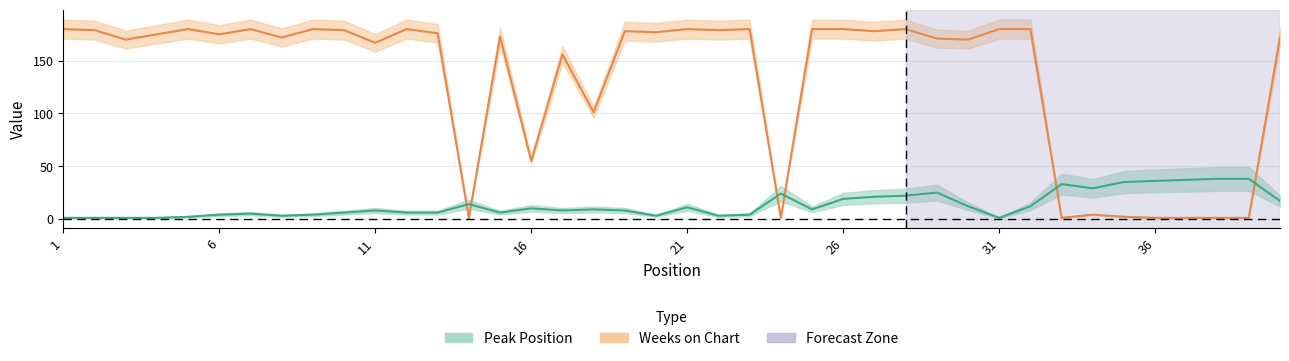

What is the spread (max minus min) of values at 17?

148